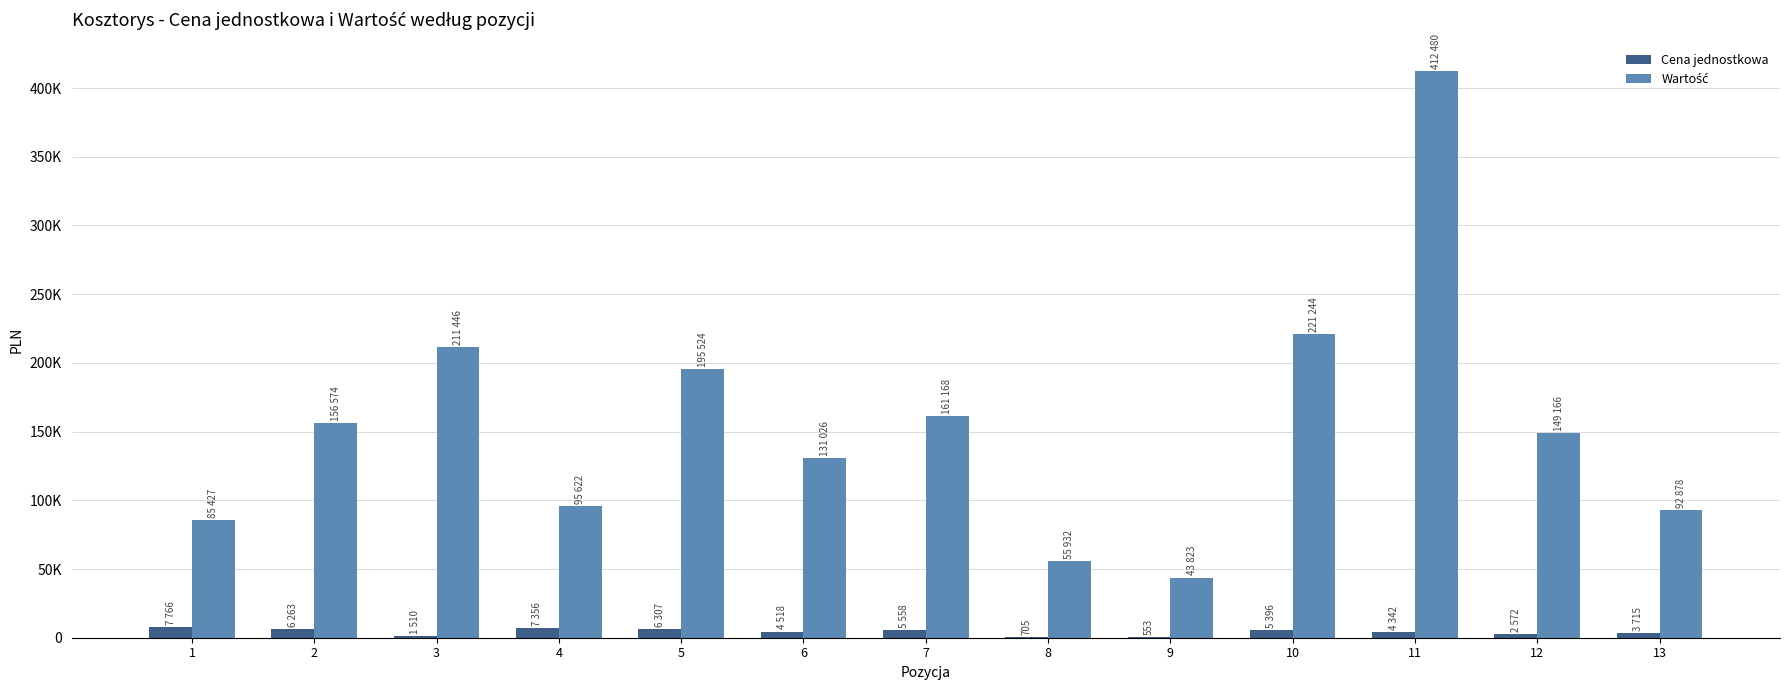

Are the bars grouped side by side (vs. stacked)?

Yes